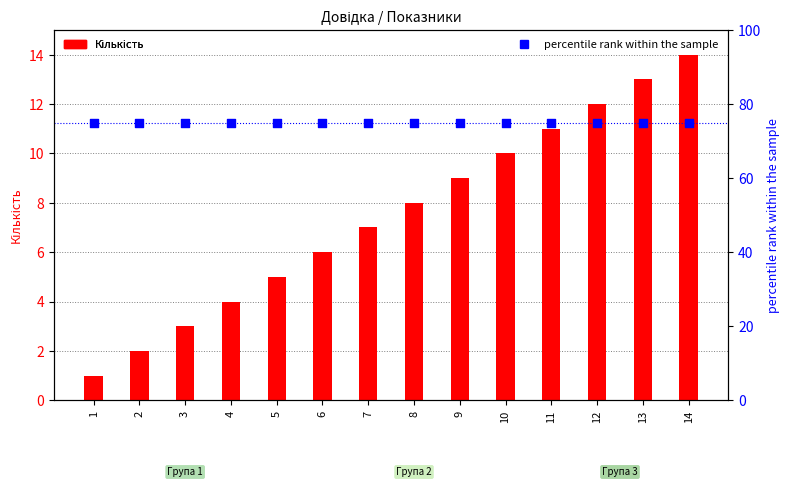

Which series has the widest spread of Y values?

Кількість